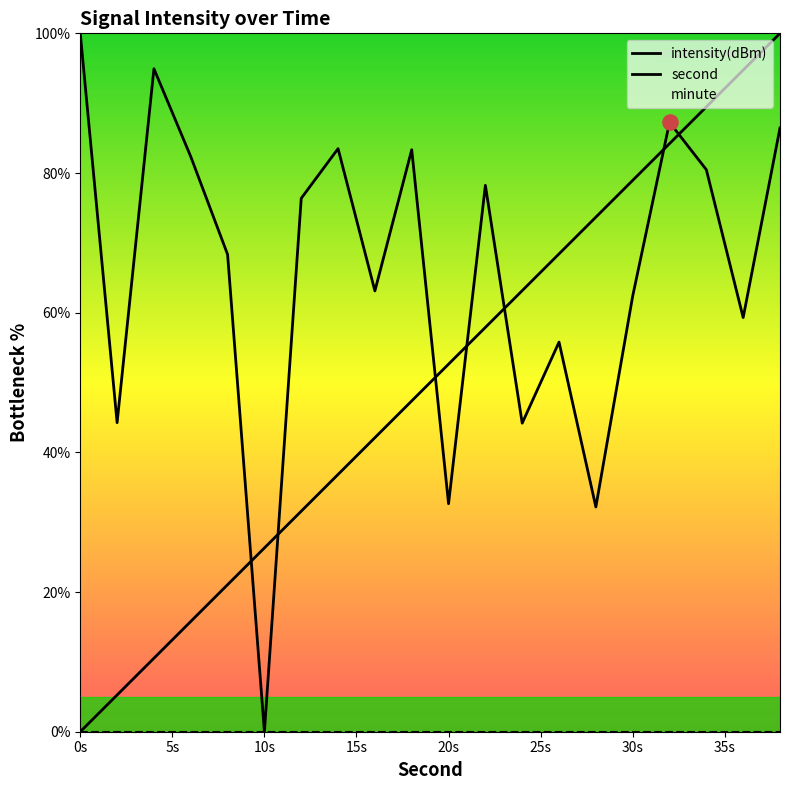

At which category is the sum across all series the highest?

19